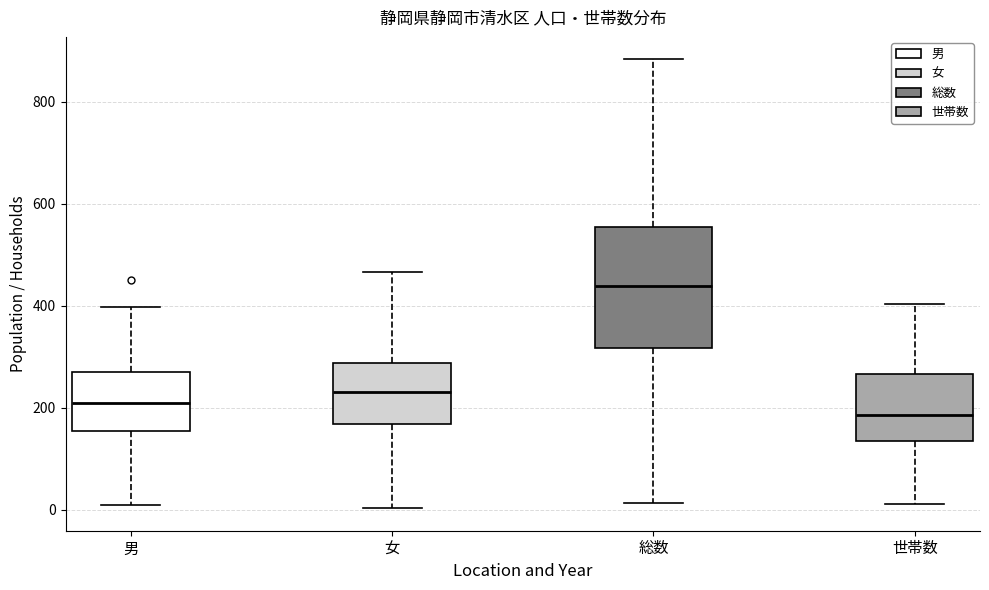

Which box's median line is the highest?

総数